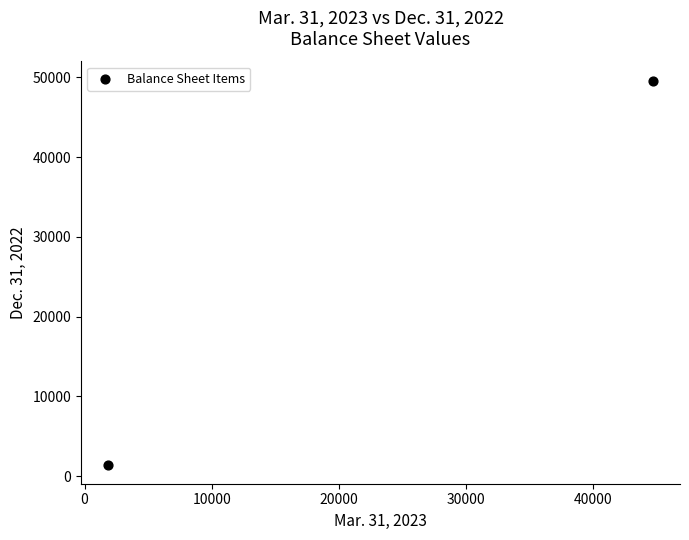

What is the range of X values (max minus min)?

42834